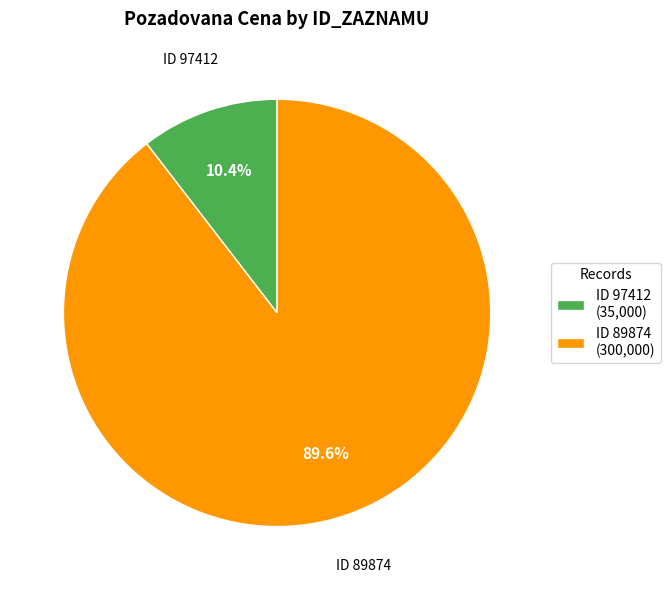

Between ID 89874 (300,000) and ID 97412 (35,000), which is larger?

ID 89874 (300,000)